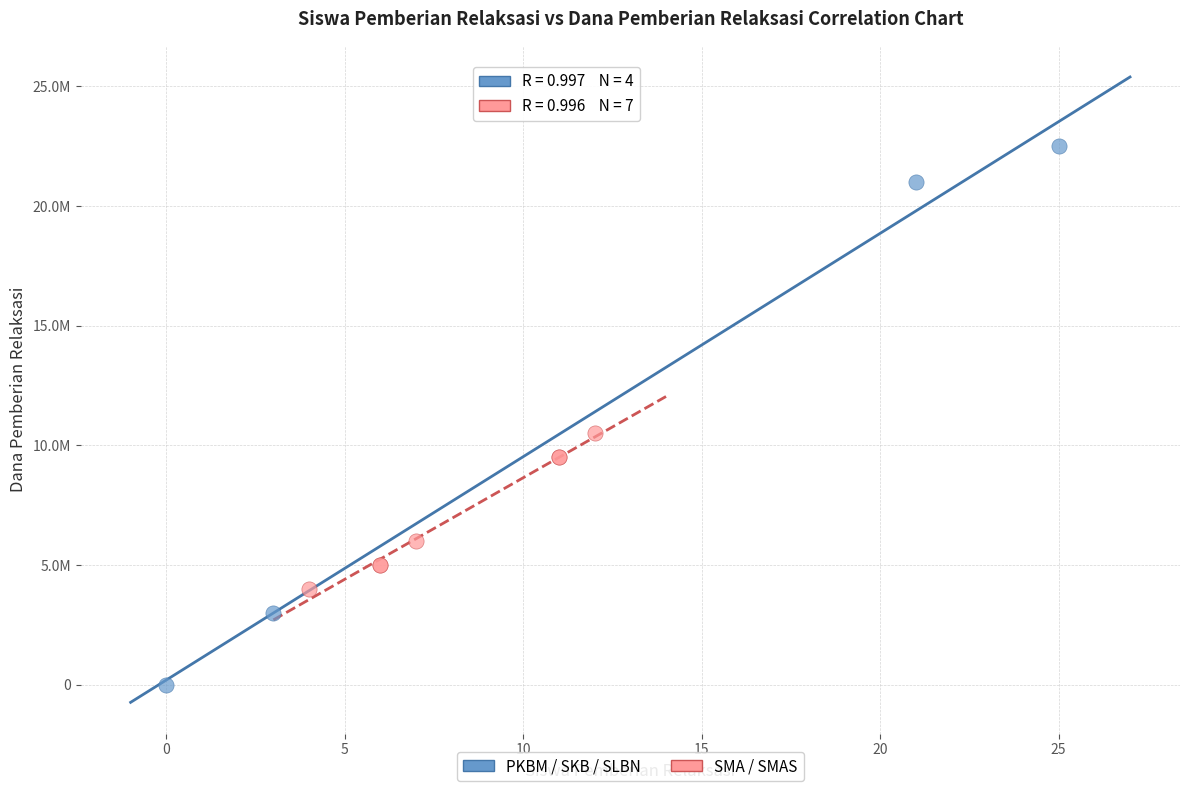

What are all the series names shown in the legend?

PKBM / SKB / SLBN, SMA / SMAS